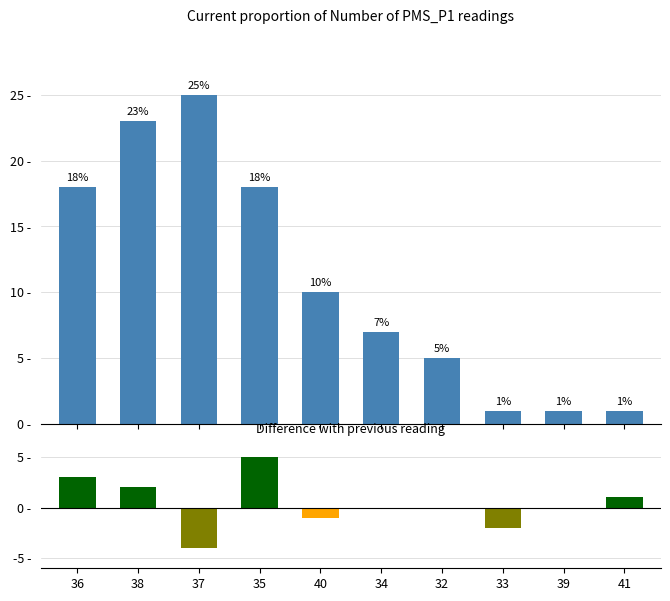

Between 33 and 39, which is larger?

33